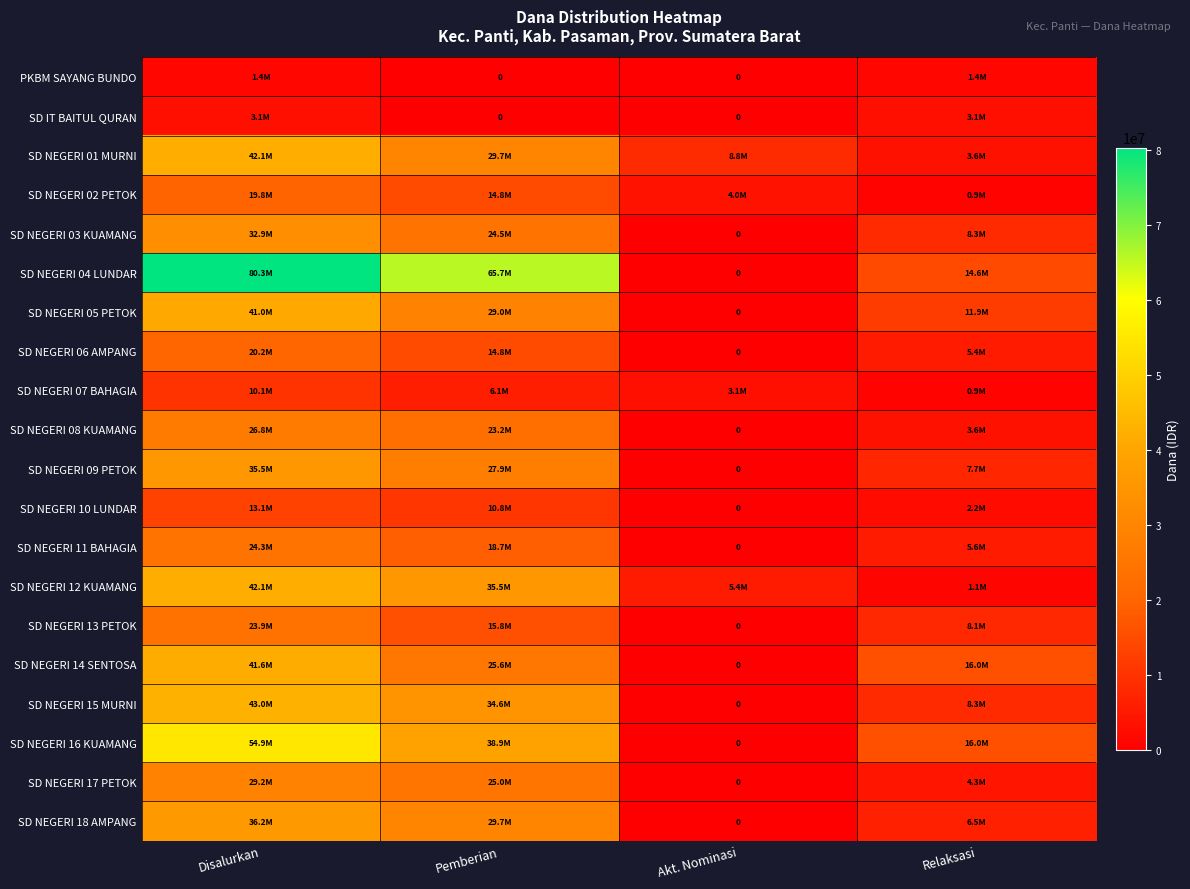

How many values in SD NEGERI 15 MURNI are above zero?

3